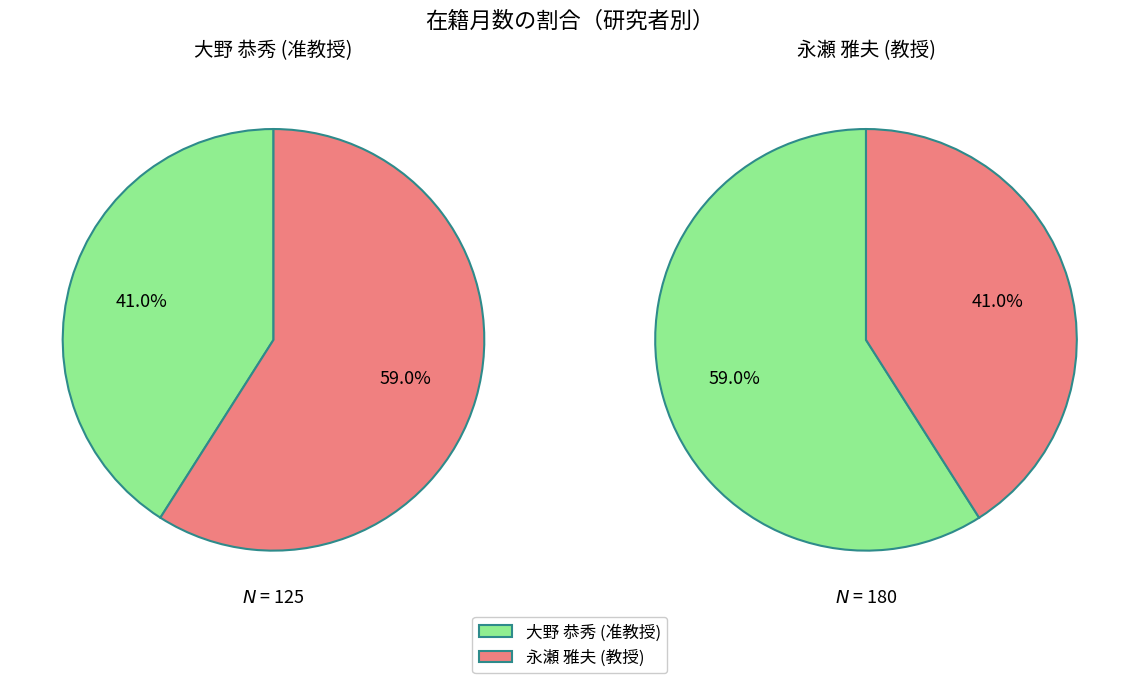

To the nearest percent, what is the difference between the 大野 恭秀 (准教授) and 永瀬 雅夫 (教授) slice percentages?

18%